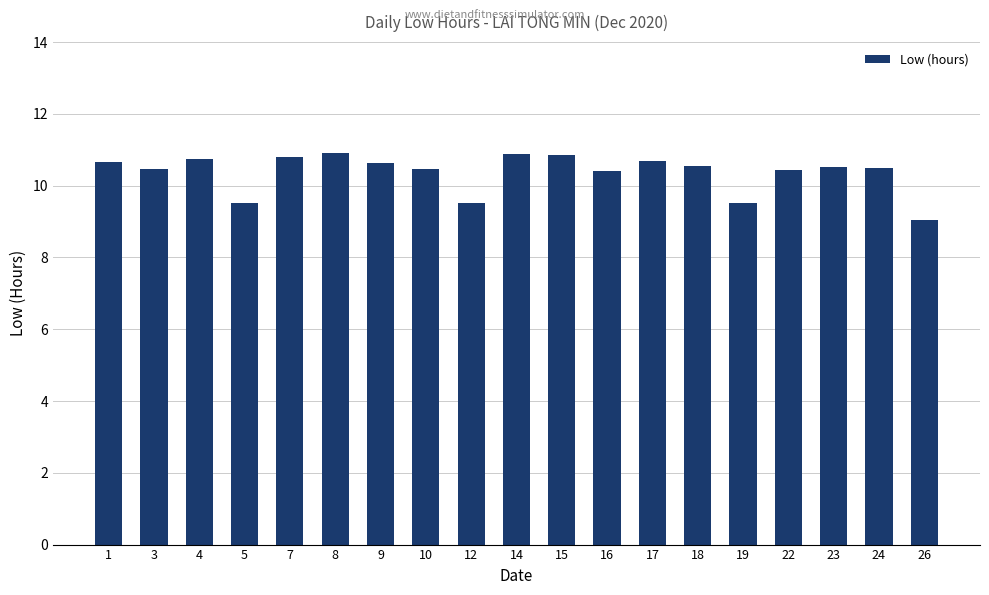

True or false: the data shows 10.9 at 8.

True